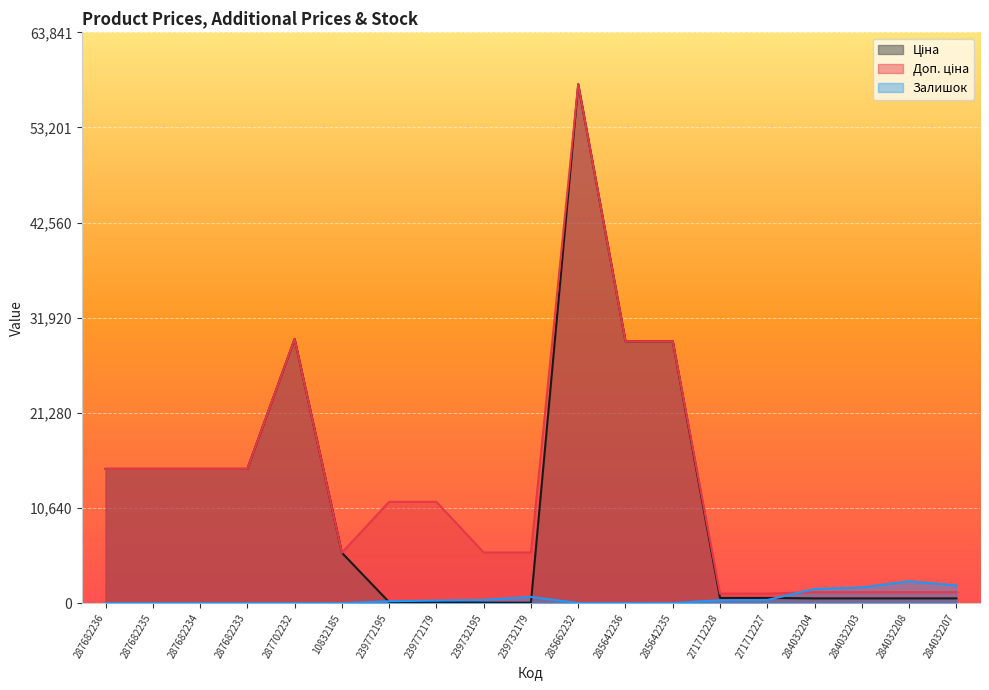

Which category has the lowest value in the Залишок series?

287682236